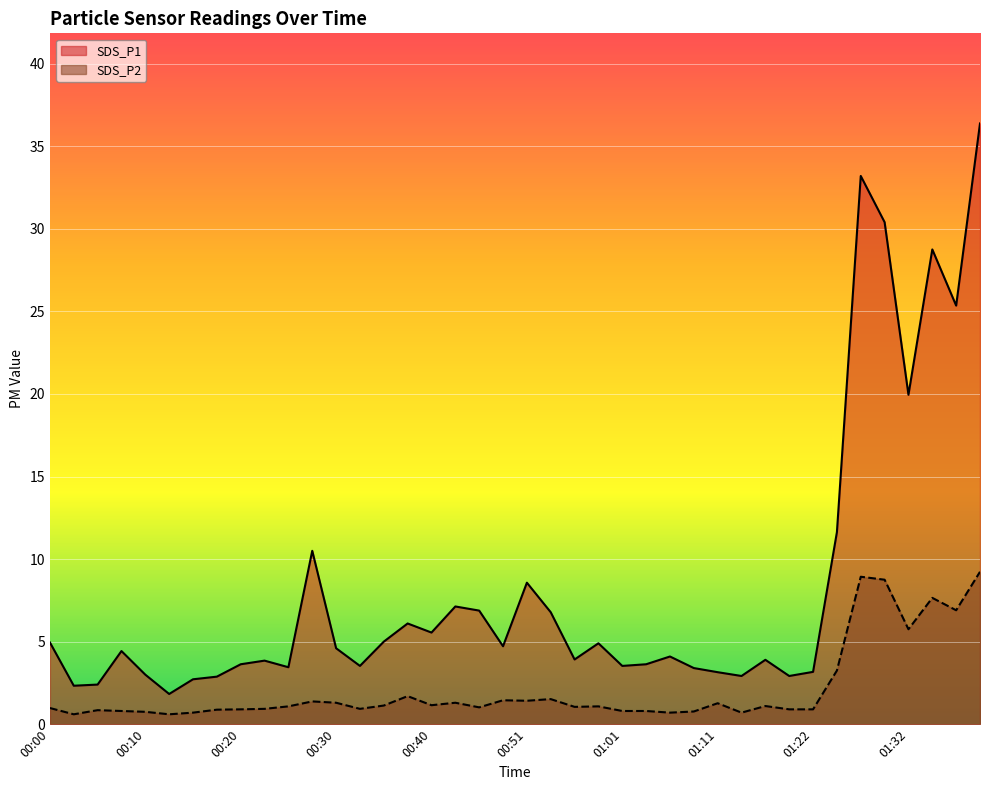

What is the sum of the SDS_P1 values at 00:40 and 00:18?

8.4